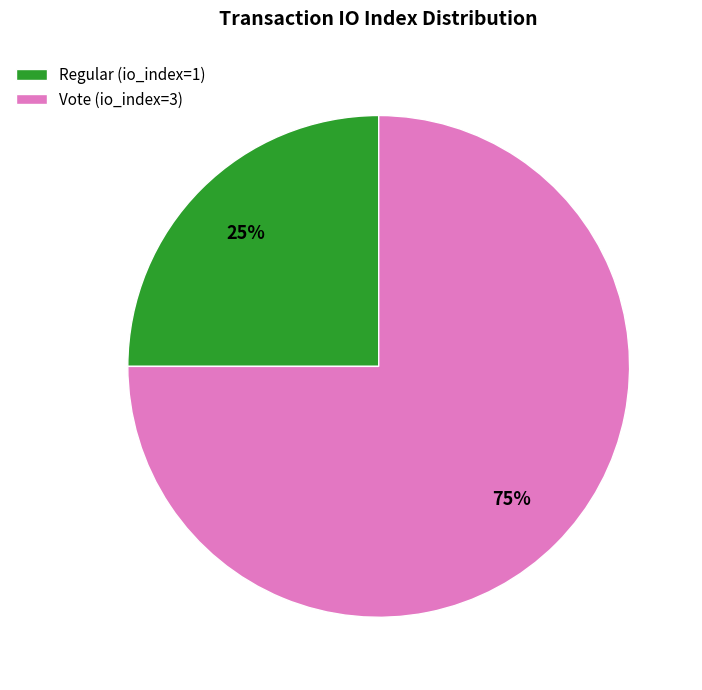

Do Regular (io_index=1) and Vote (io_index=3) together represent more than half of the pie?

Yes